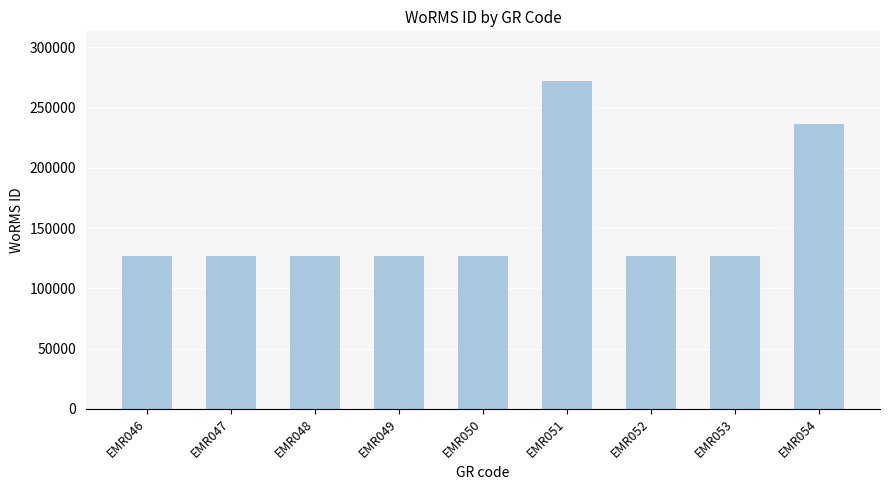

What is the value of the 7th bar from the left?

127150